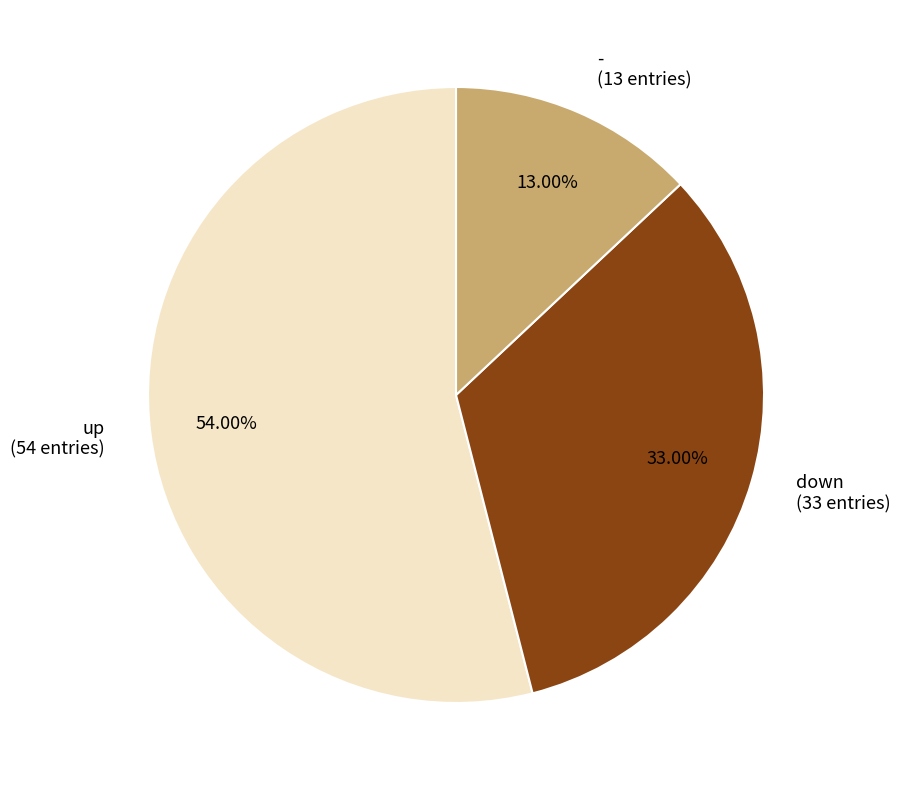

What percentage is NOT represented by -?

87.0%